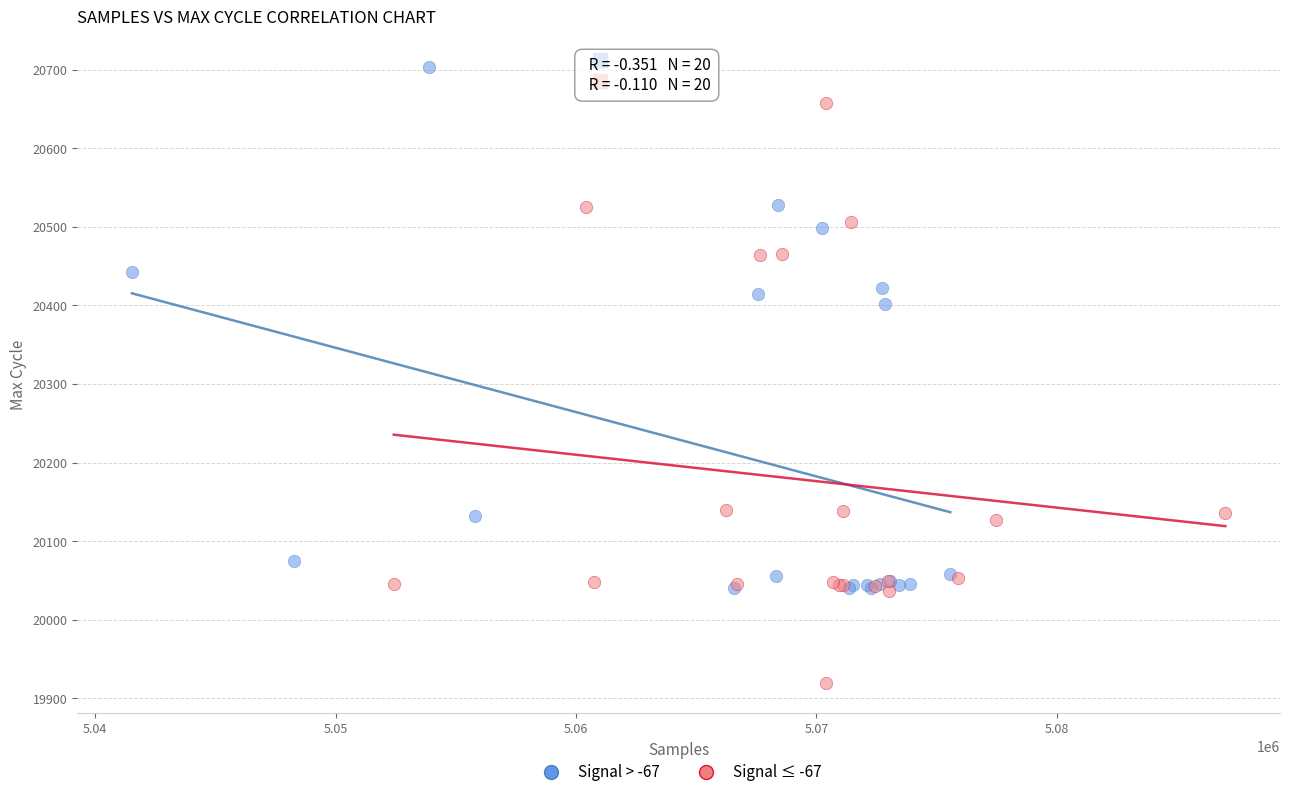

Which series contains the highest Y value?

Signal > -67